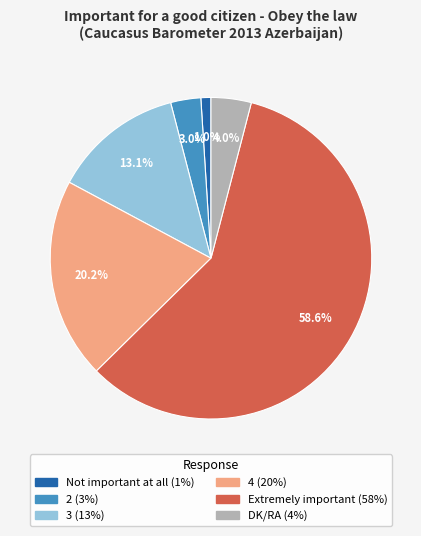

What is the largest slice in the pie chart?

Extremely important